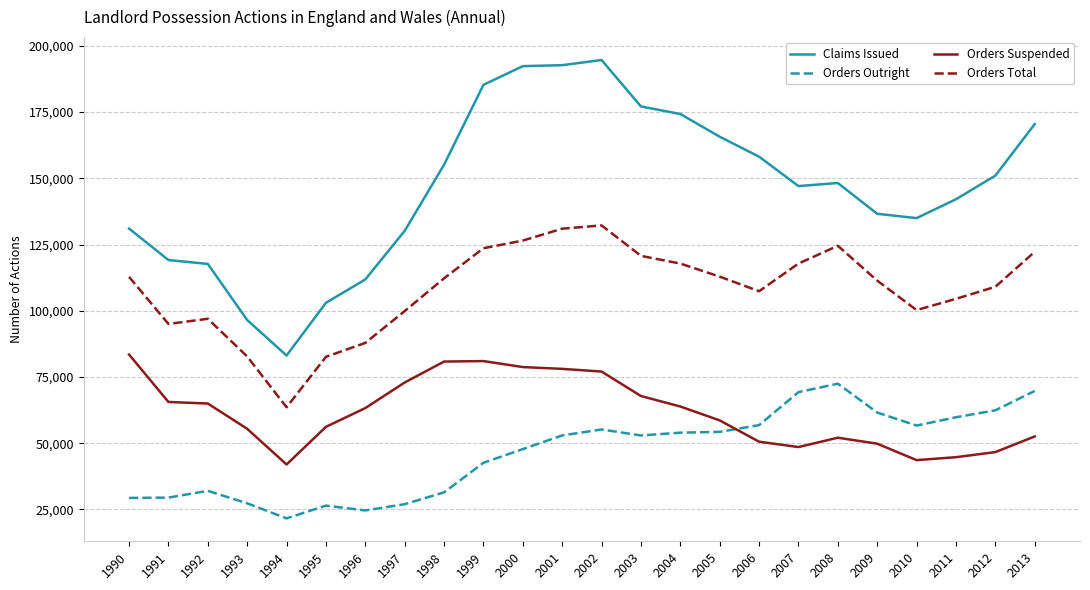

Where is Orders Suspended nearest to the value 62703?

1996